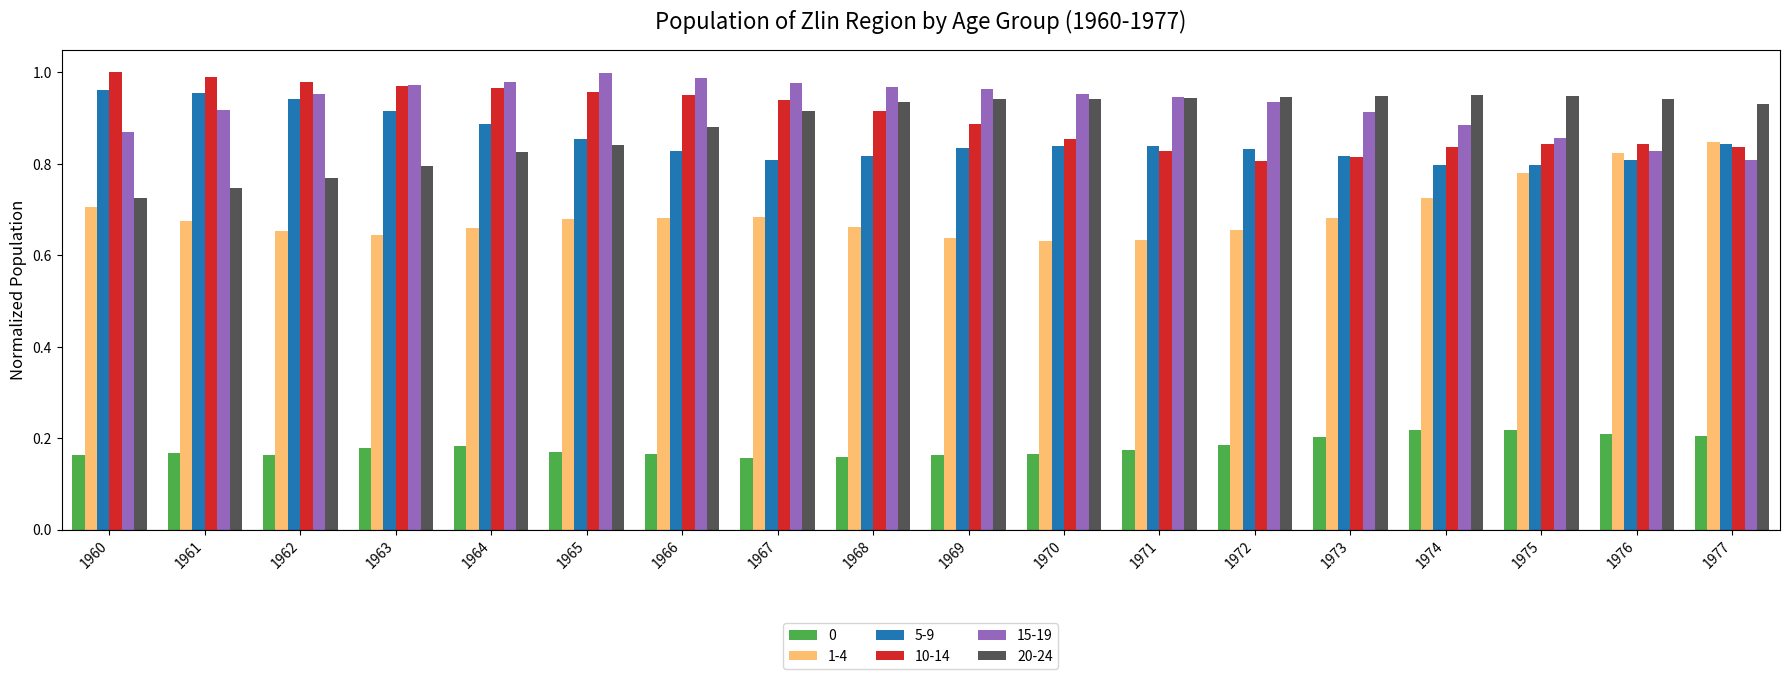

Which series has the largest total across all categories?

15-19